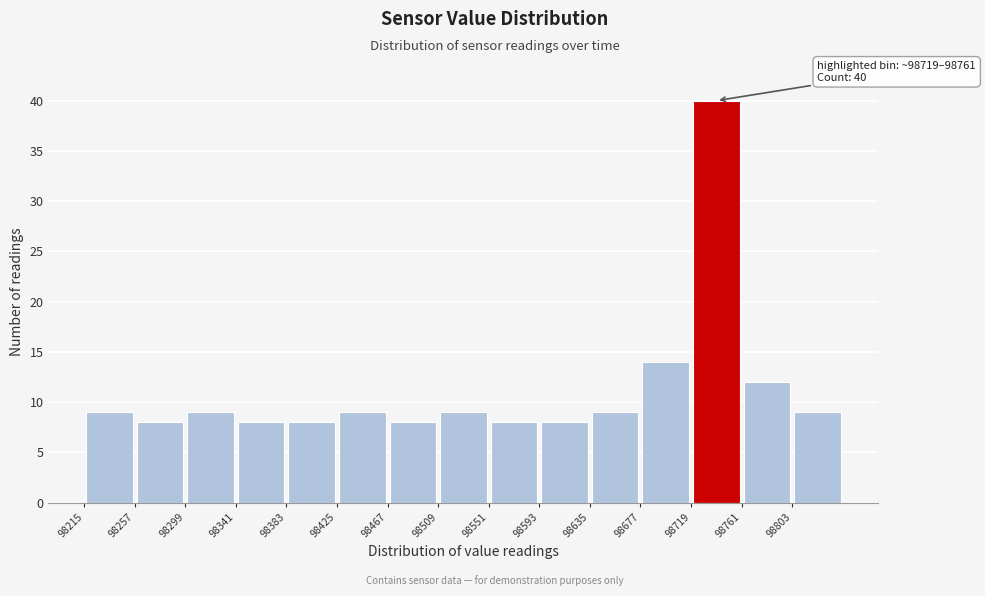

Which range on the x-axis has the tallest bar?

98719 to 98761